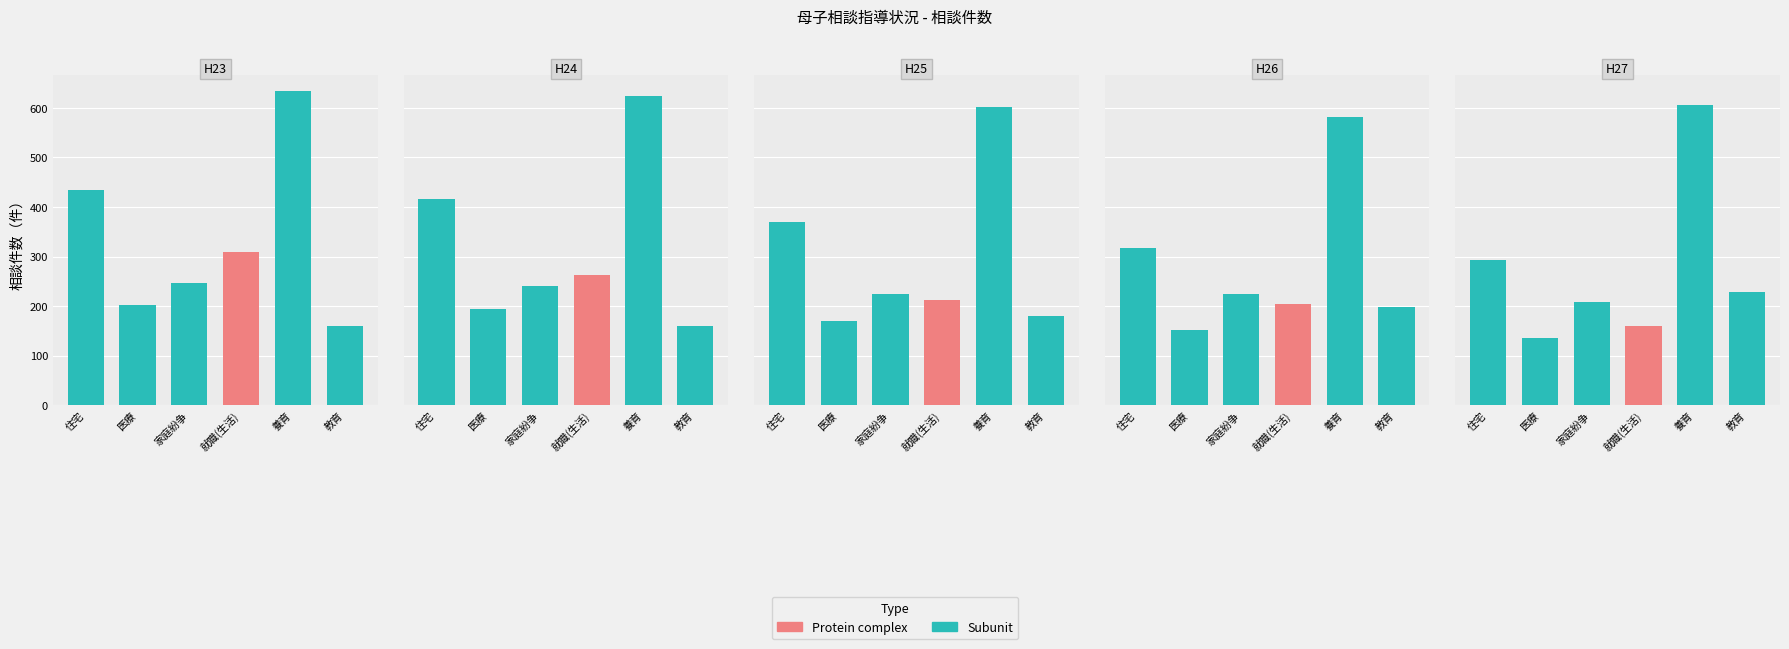

At which label is 住宅 closest to 364?

2